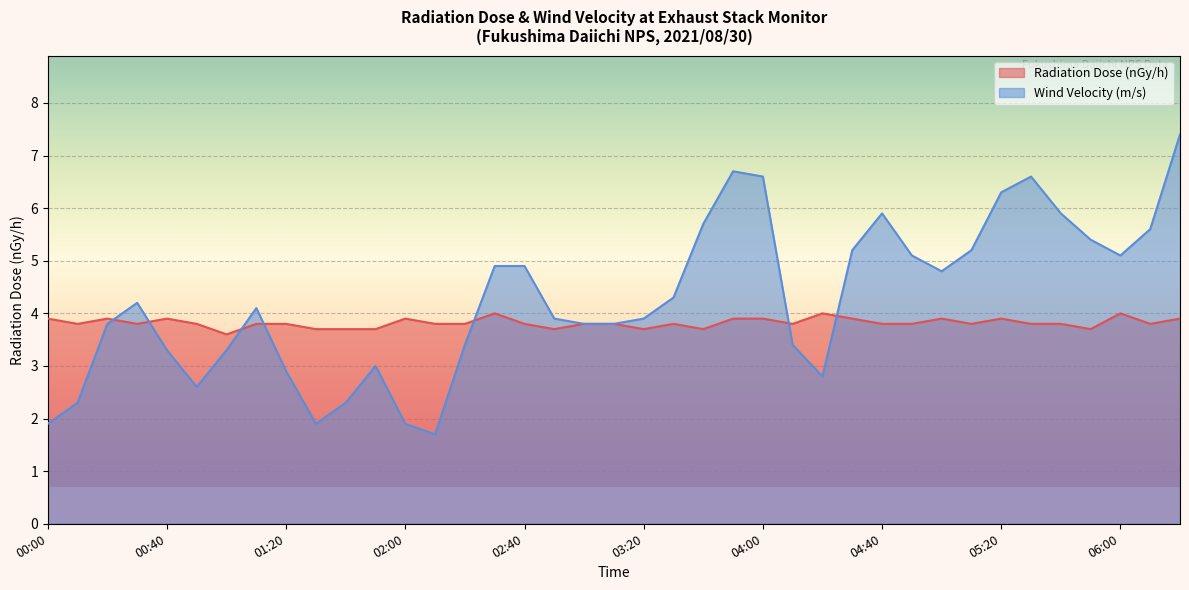

What is the maximum value for Radiation Dose (nGy/h)?

4.0